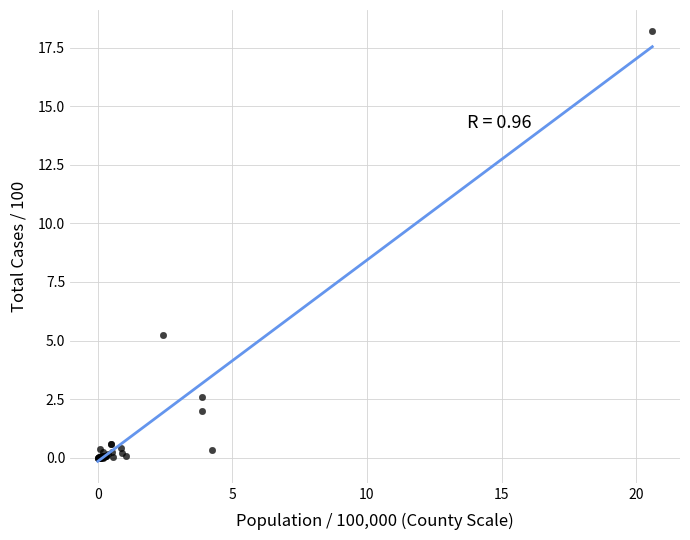

What Y value in the scatter plot is closest to 9?

5.2